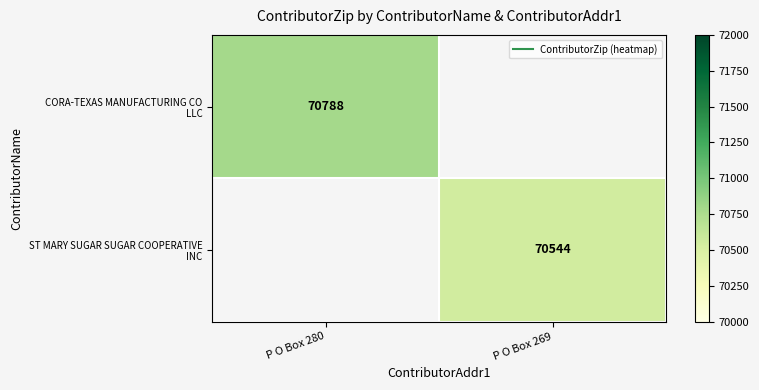

Where is CORA-TEXAS MANUFACTURING CO LLC nearest to the value 70788?

P O Box 280